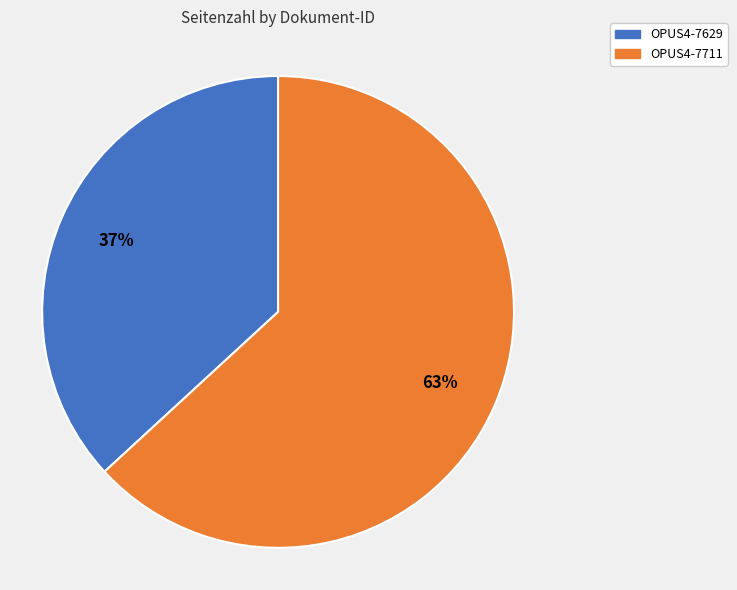

To the nearest percent, what percentage of the pie is OPUS4-7629?

37%